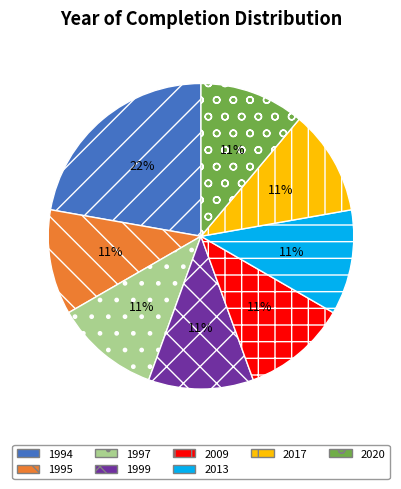

To the nearest percent, what portion does 2013 represent?

11%